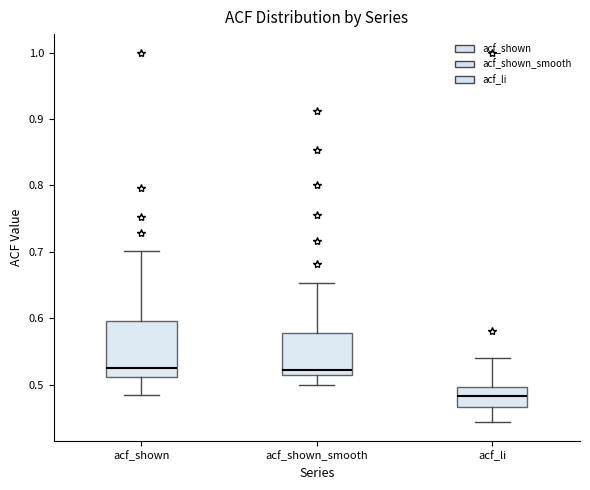

Reading left to right, read every box against the y-axis: the position of its median line, the range the box covers, and the ends of its whiskers. The values are not printed on the chart, so give them approximately, as read against the axis.

acf_shown: median 0.53, box 0.51 to 0.60, whiskers 0.49 to 0.70
acf_shown_smooth: median 0.52 (just above the box's lower edge), box 0.52 to 0.58, whiskers 0.50 to 0.65
acf_li: median 0.48, box 0.47 to 0.50, whiskers 0.44 to 0.54